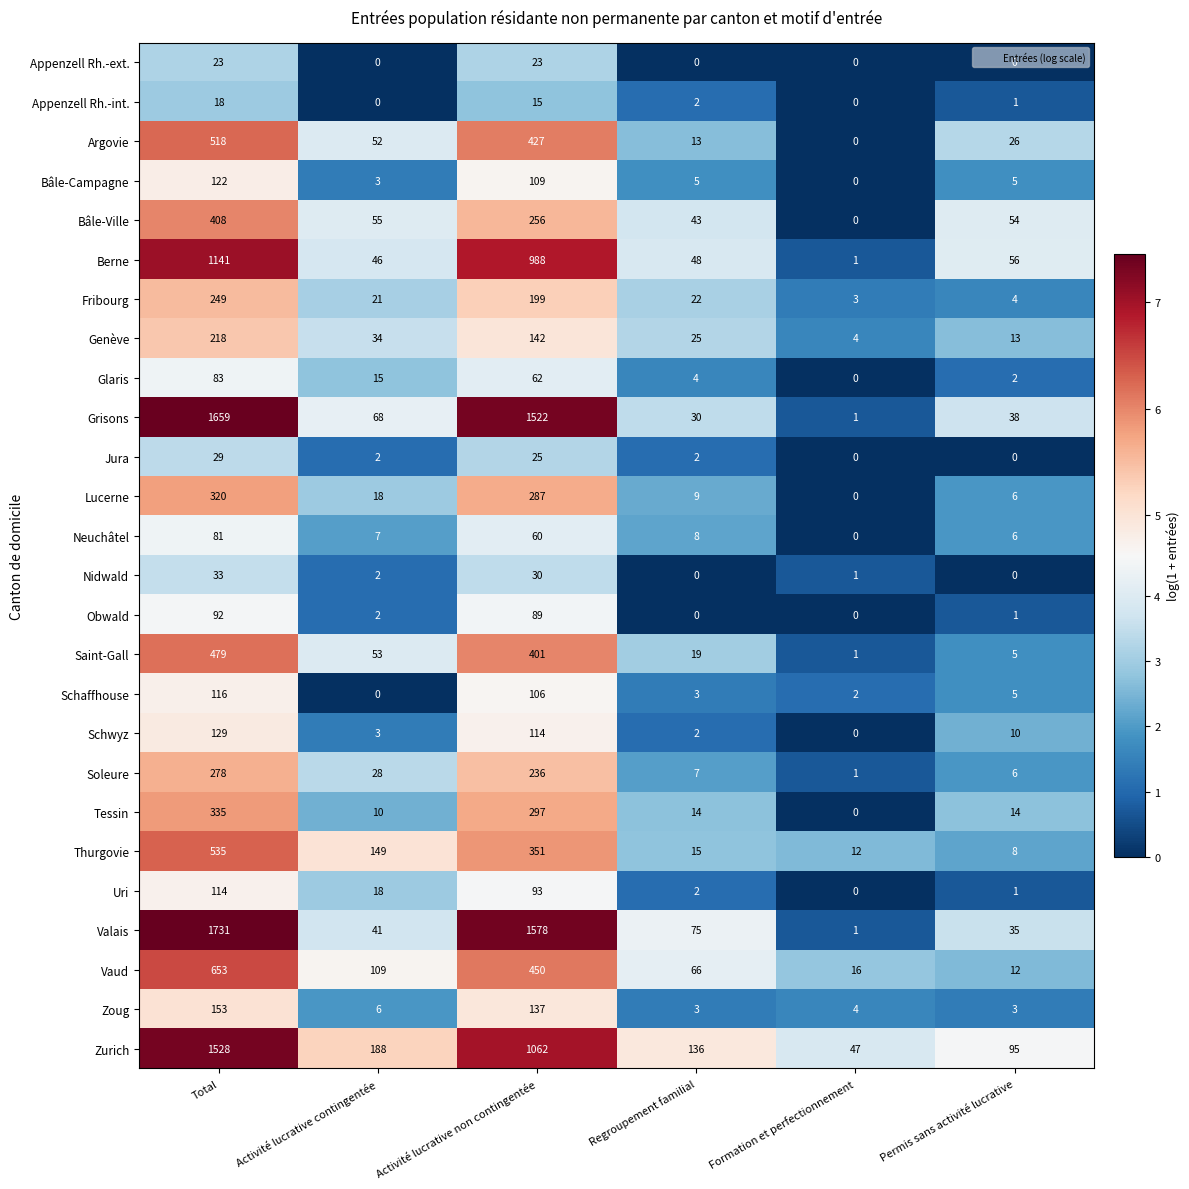

What is the difference between the second highest and minimum values in the Fribourg series?

196